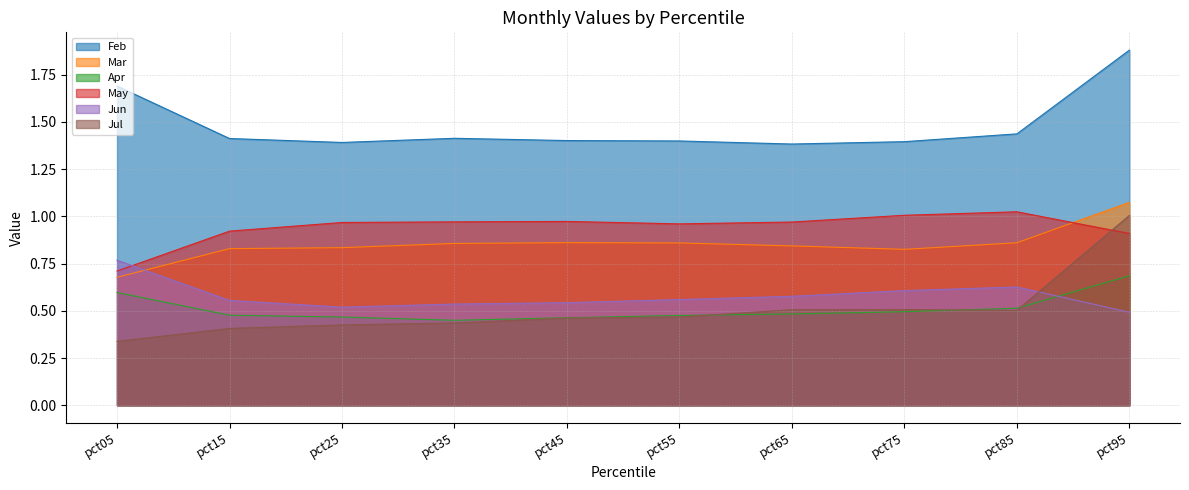

What is the total value across all series at pct65?

4.8